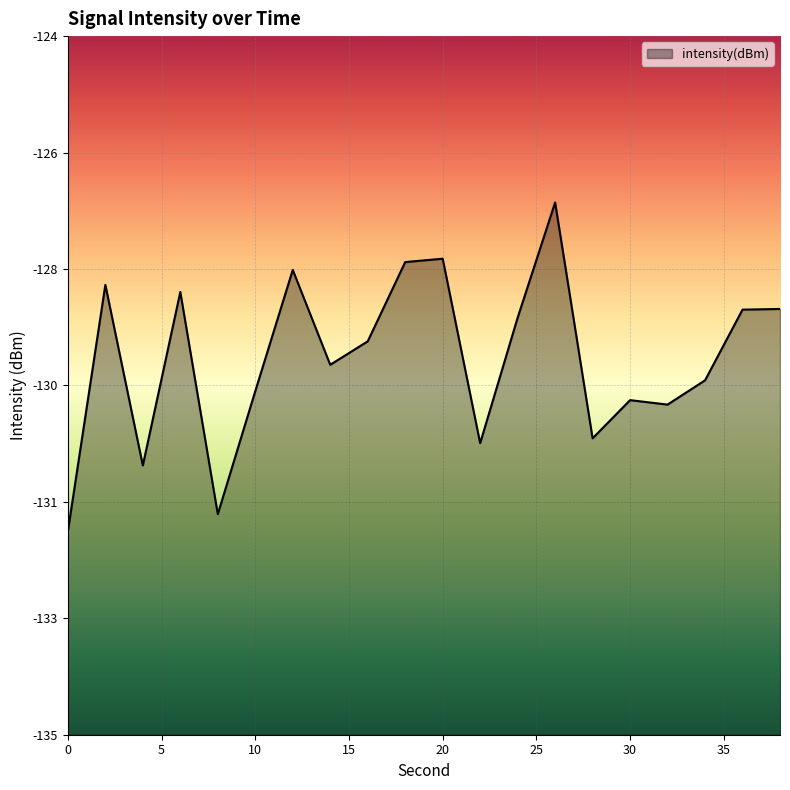

Where is the first local maximum?

2